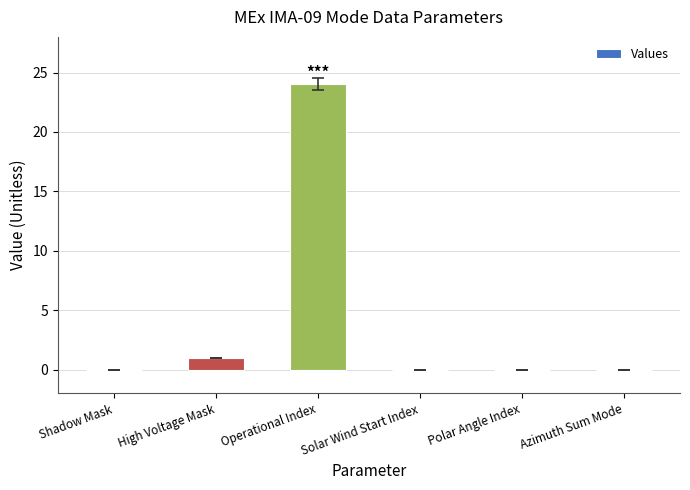

What is the change in value from High Voltage Mask to Azimuth Sum Mode?

-1